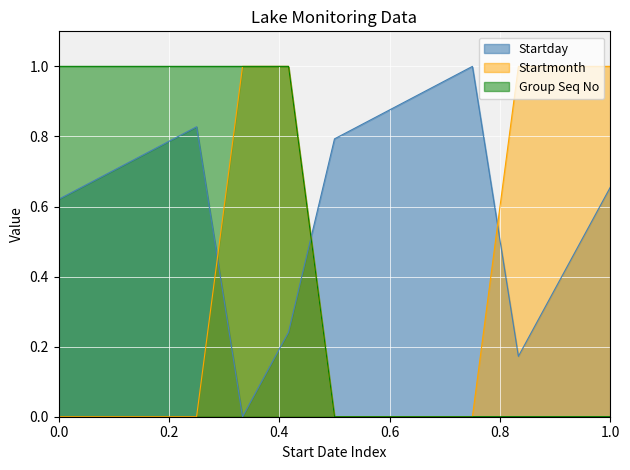

True or false: Group Seq No and Startmonth intersect in this chart.

False